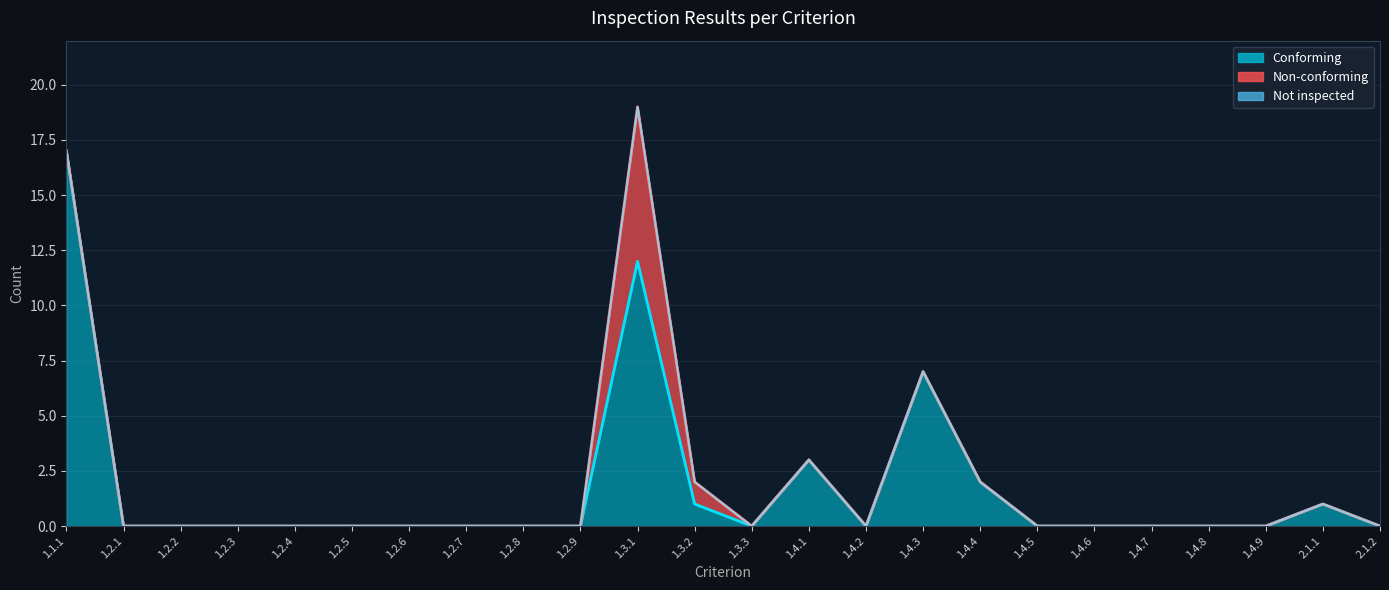

Which label corresponds to the smallest value in the chart?

1.2.1